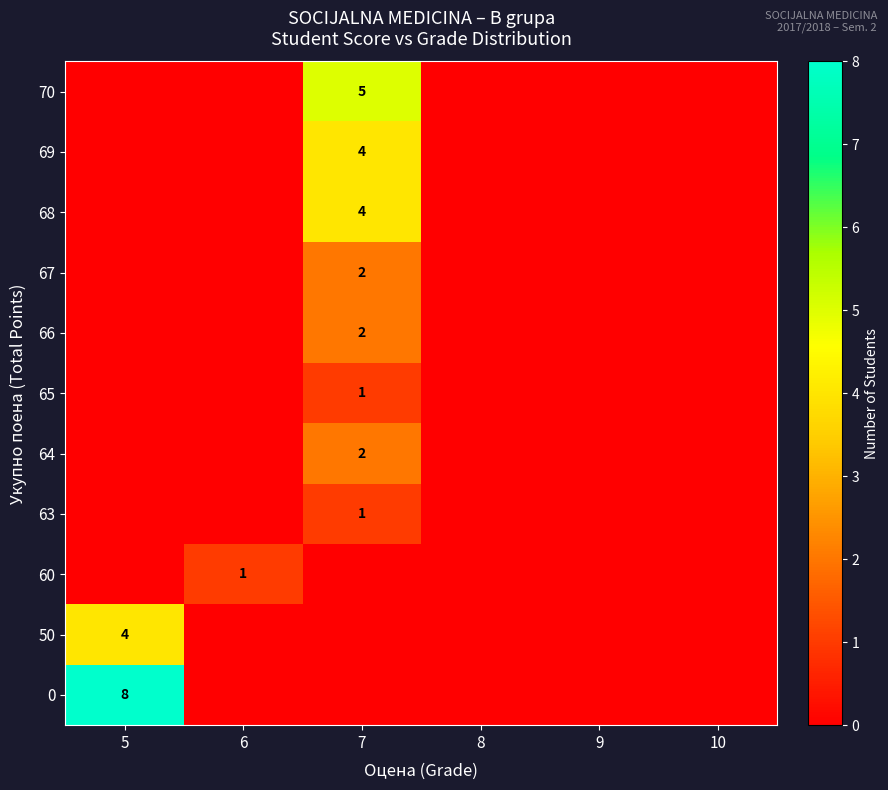

The 66 series shows 3 at 7. True or false?

False